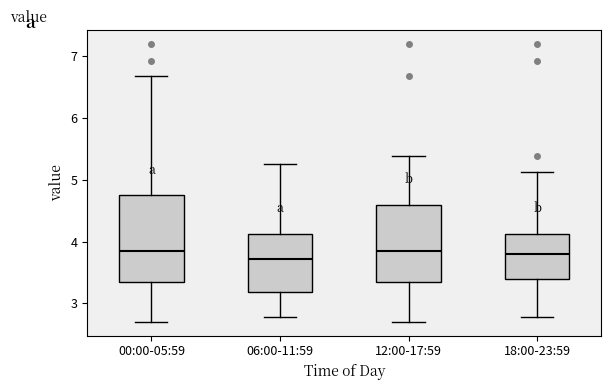

Where is the upper edge of the box for 18:00-23:59 on the y-axis? The values are not printed on the chart, so give them approximately, as read against the axis.

4.1